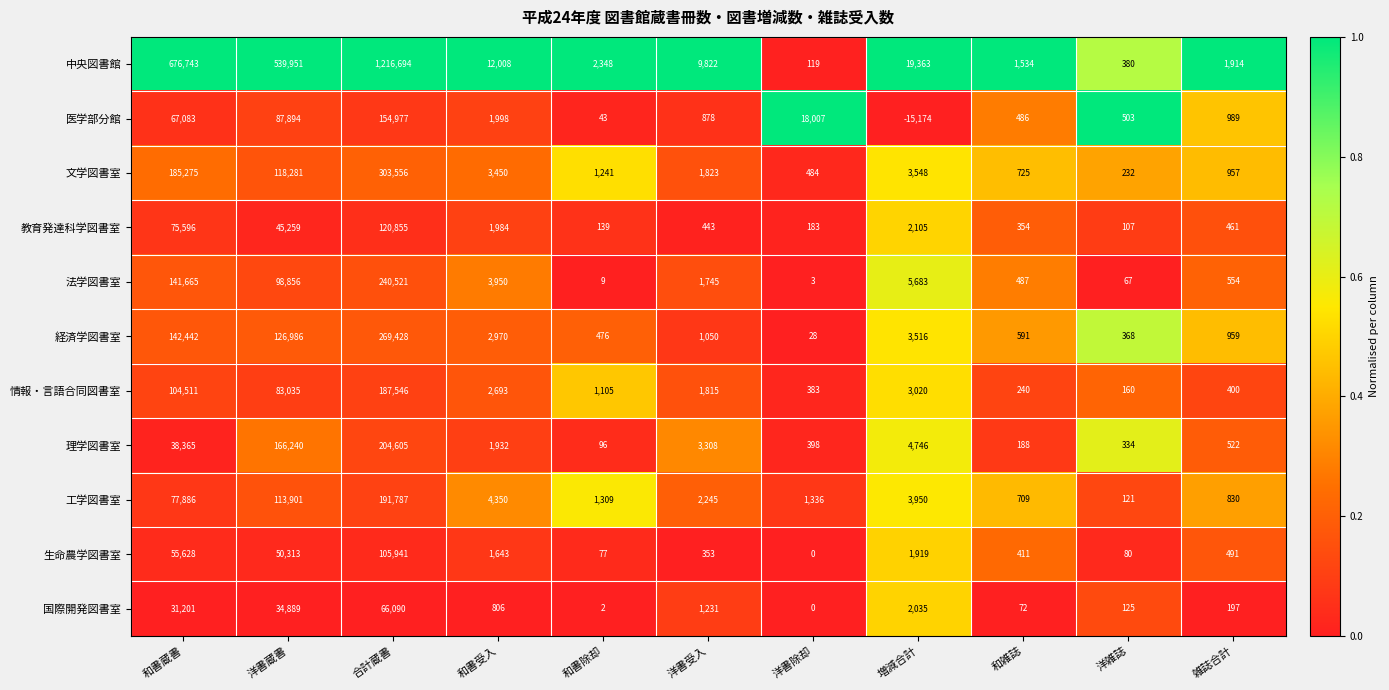

Which series changed the most between 洋書蔵書 and 増減合計?

中央図書館